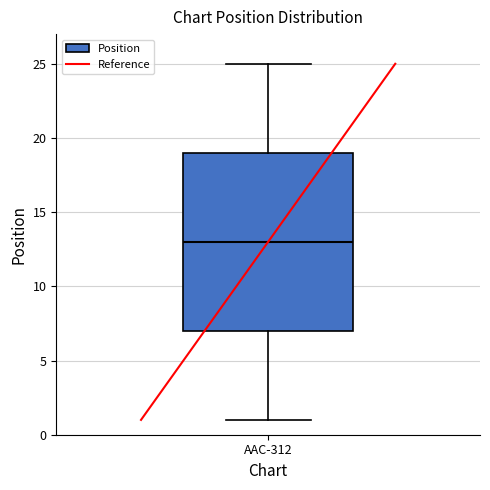

Transcribe this box plot: give where the median line is, the range the box spans, and where the two whiskers end, as read against the y-axis. The values are not printed on the chart, so give them approximately, as read against the axis.

median 13, box 7 to 19, whiskers 1 to 25